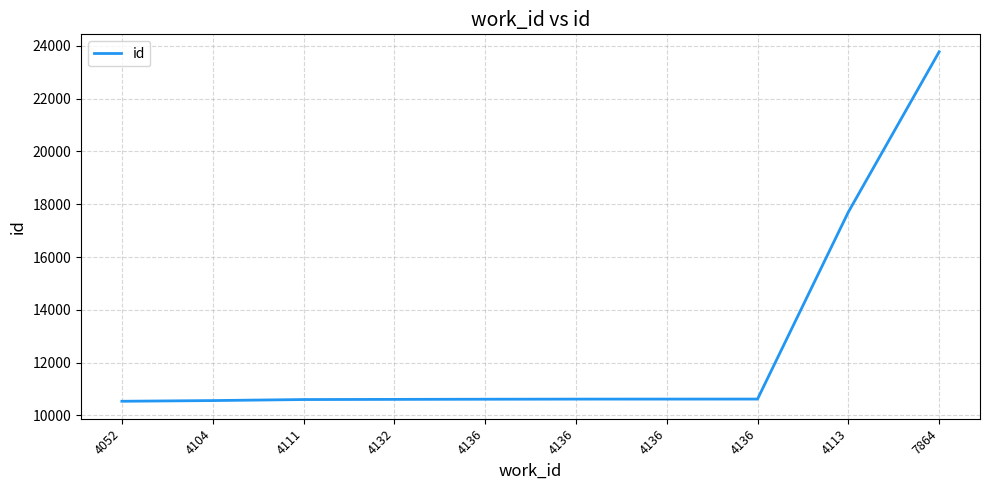

What is the approximate value at 4136?

10612